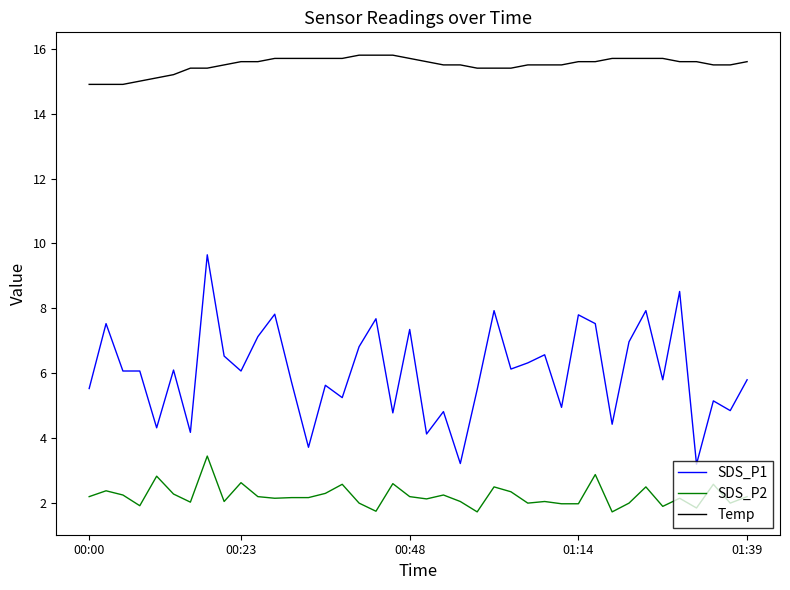

What is the average value of the SDS_P1 series?

6.0